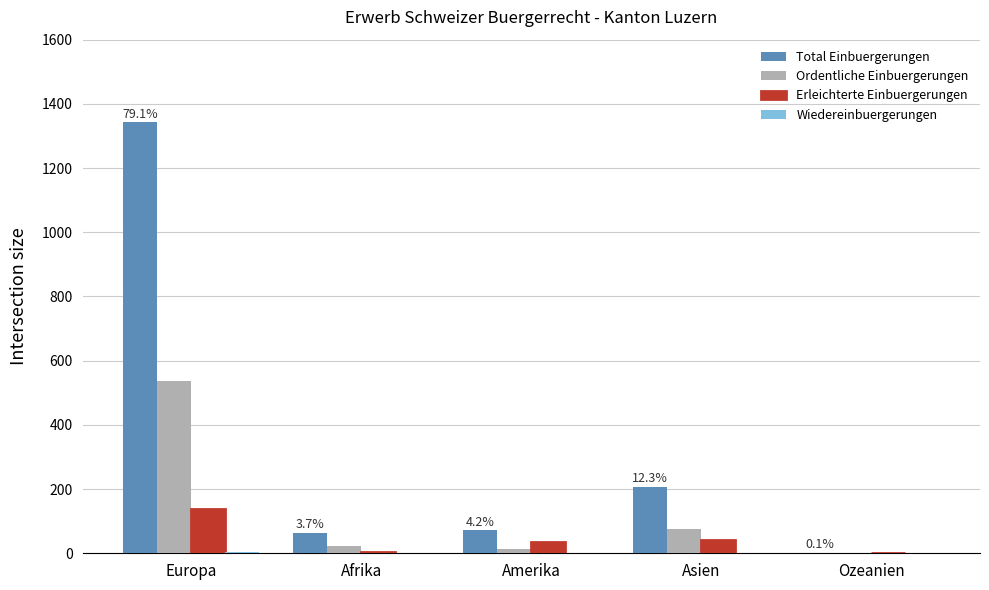

Does the chart contain stacked bars?

No